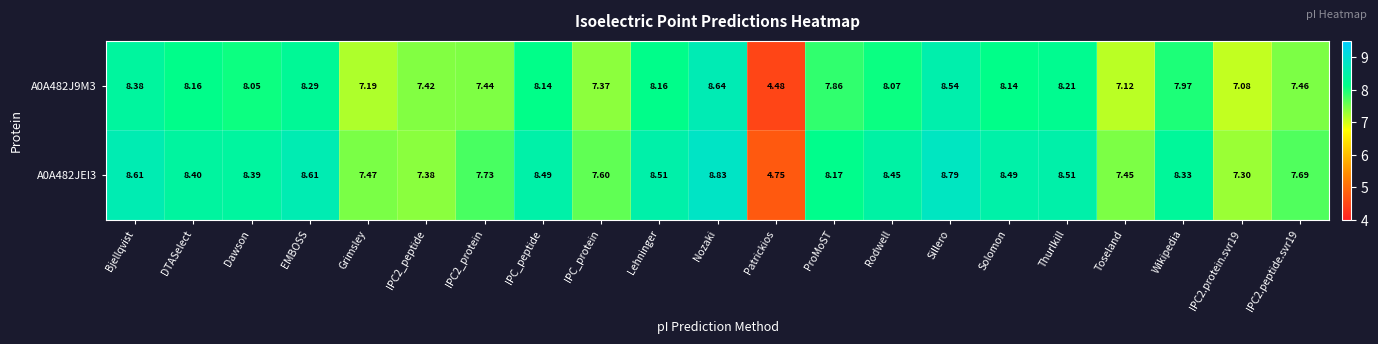

What is the smallest value displayed?

4.5